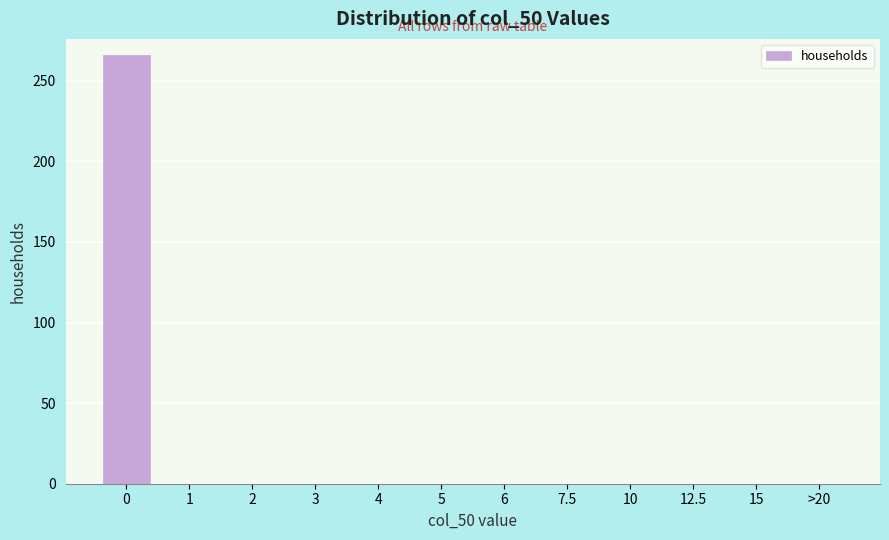

Reading left to right, what are all the values shown in this chart?

0=266	1=0	2=0	3=0	4=0	5=0	6=0	7.5=0	10=0	12.5=0	15=0	>20=0